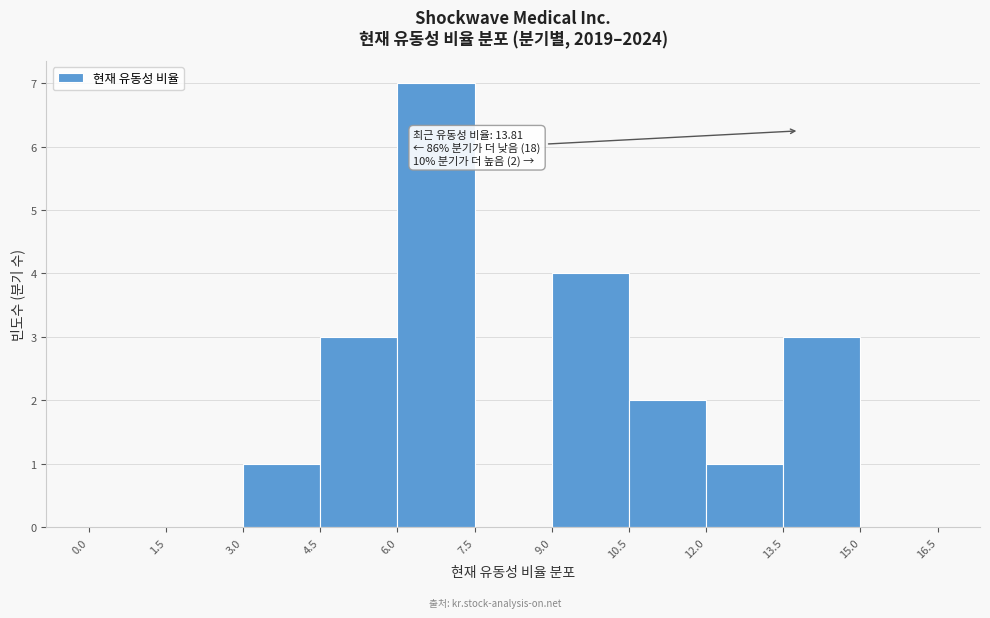

Which range on the x-axis has the tallest bar?

6.0 to 7.5